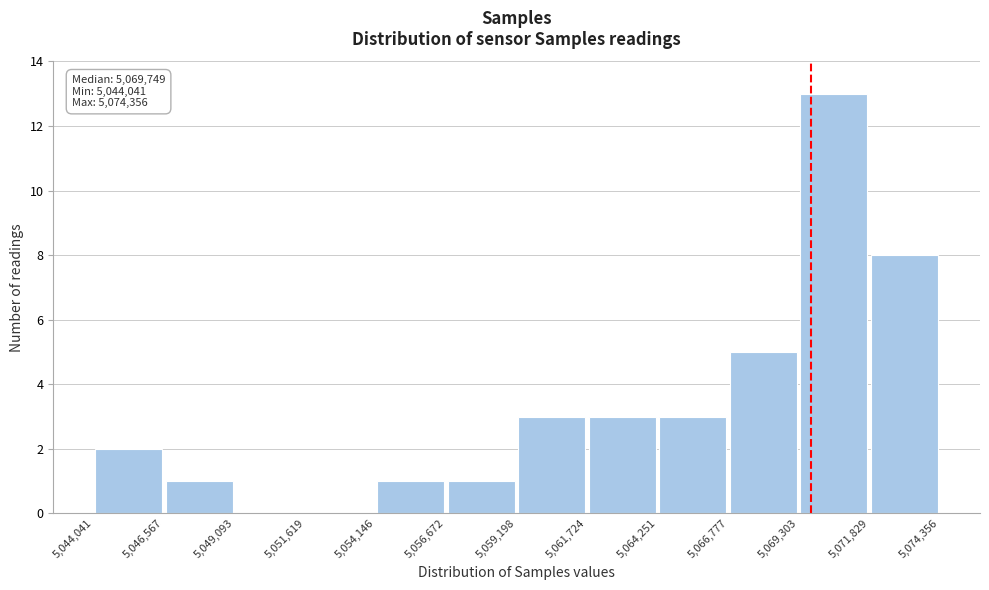

Which range on the x-axis has the tallest bar?

5,069,303 to 5,071,829